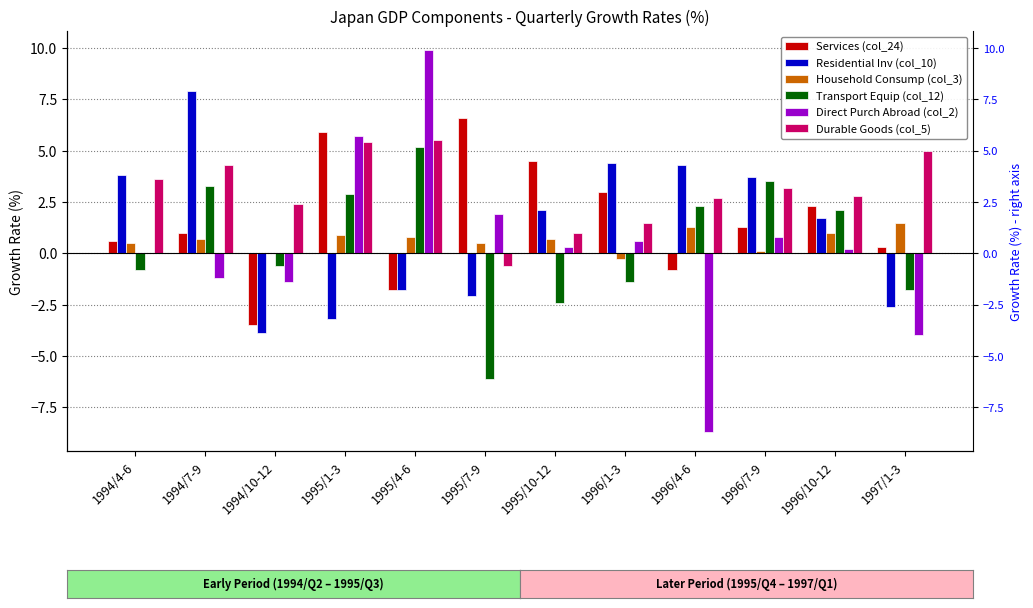

Which label corresponds to the smallest value in the chart?

1996/4-6